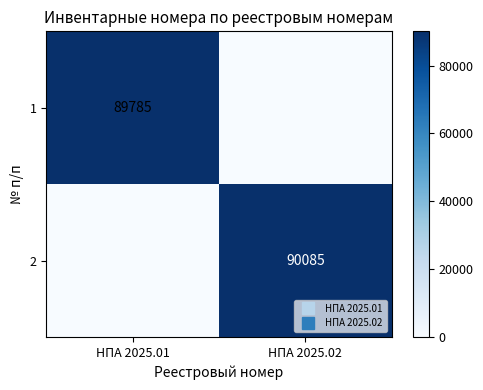

The value of 2 at НПА 2025.02 is 143173. True or false?

False